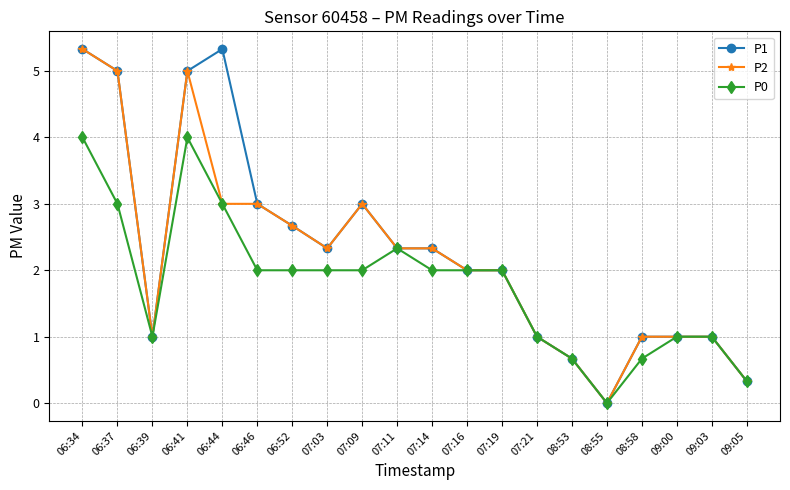

What is the sum of all P0 values?

36.0